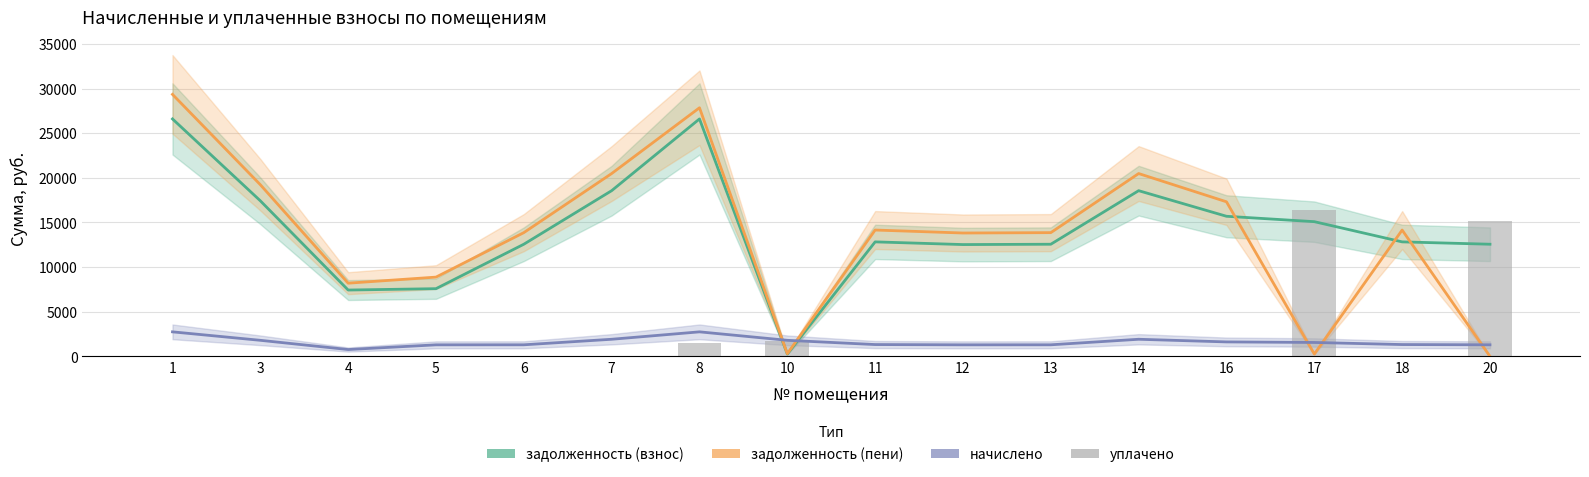

Which series has the largest range (max minus min)?

задолженность (пени)